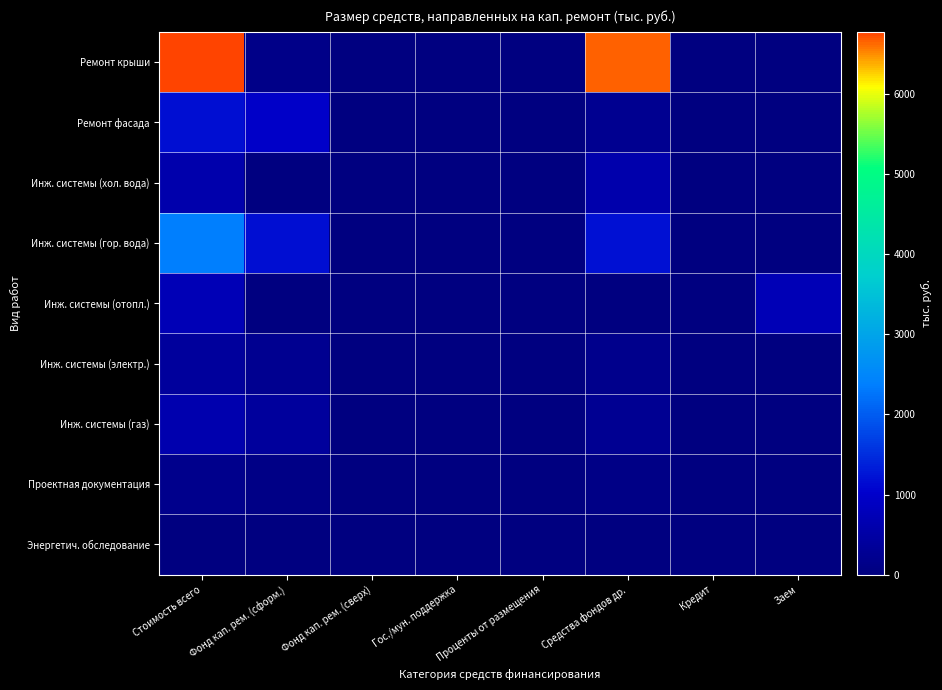

How many data points does each series have?

8